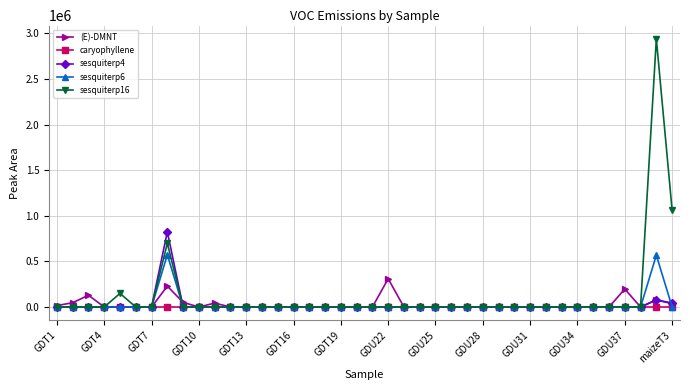

Which series has the largest range (max minus min)?

sesquiterp16